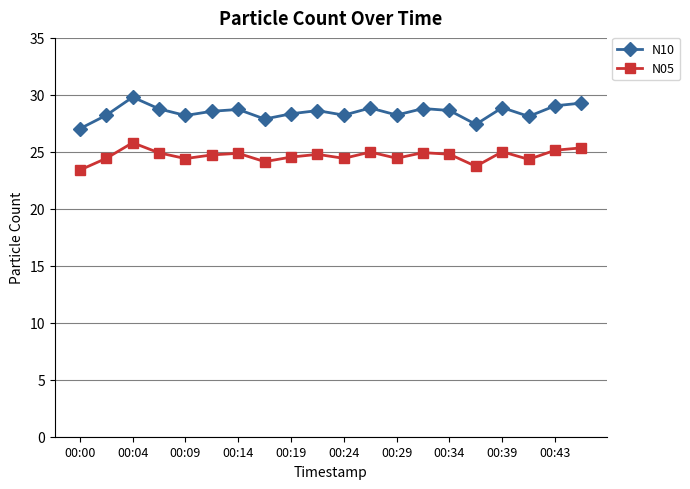

Which series has the largest total across all categories?

N10